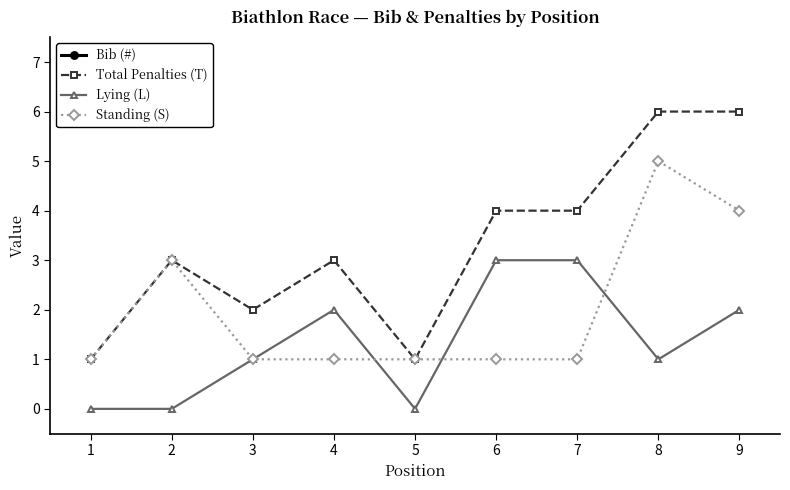

What are all the series names shown in the legend?

Bib (#), Total Penalties (T), Lying (L), Standing (S)